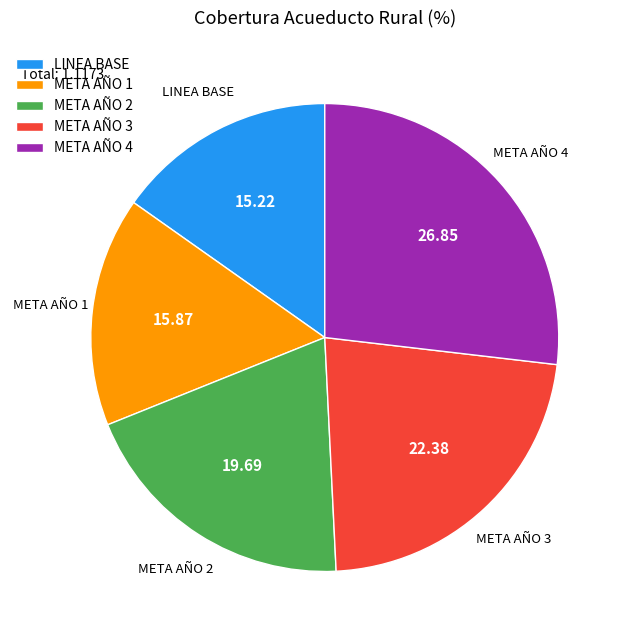

True or false: META AÑO 2 accounts for 32% of the total.

False